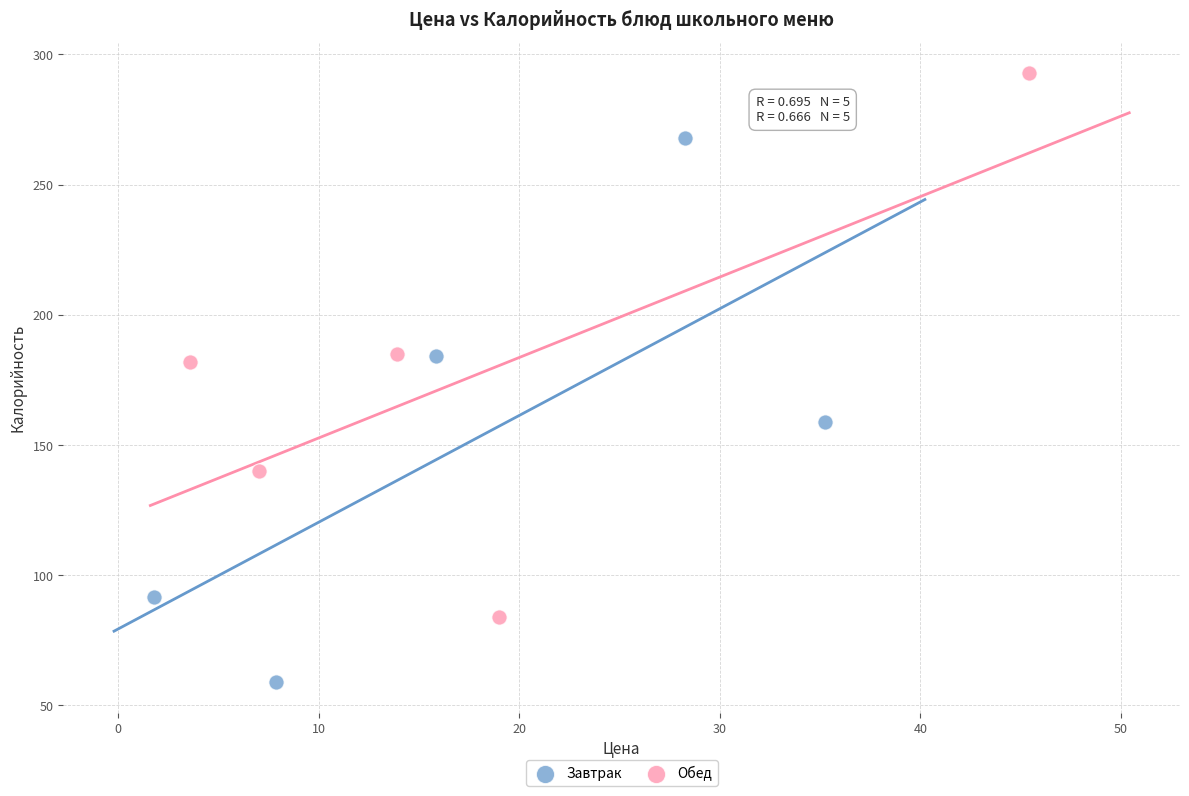

Which series reaches the maximum Y coordinate?

Обед